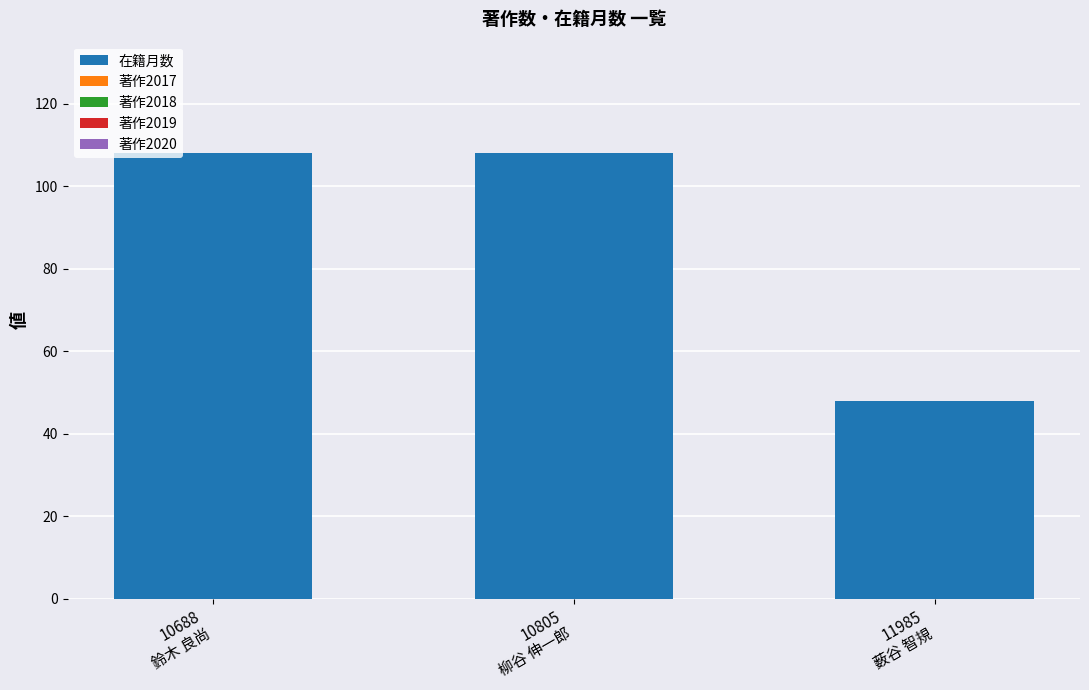

What is the average value?

88